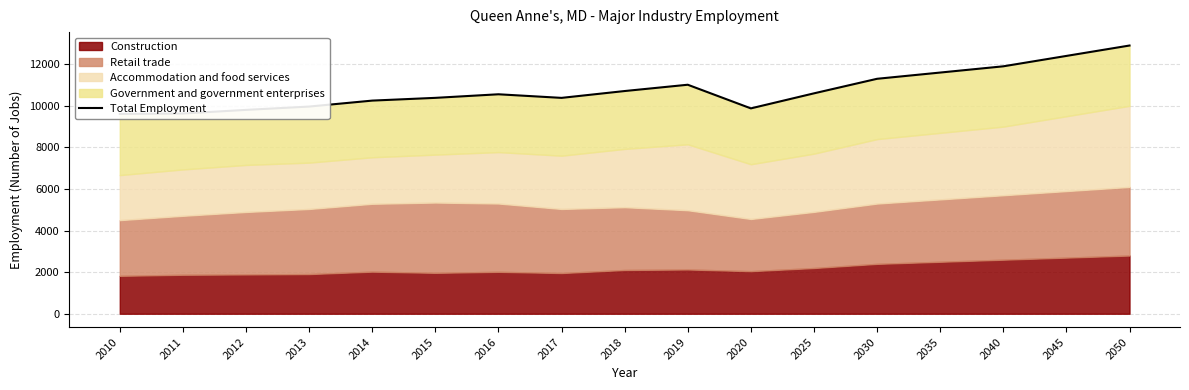

List the labels in order of value, smallest first.

2010, 2011, 2012, 2020, 2013, 2014, 2017, 2015, 2016, 2025, 2018, 2019, 2030, 2035, 2040, 2045, 2050